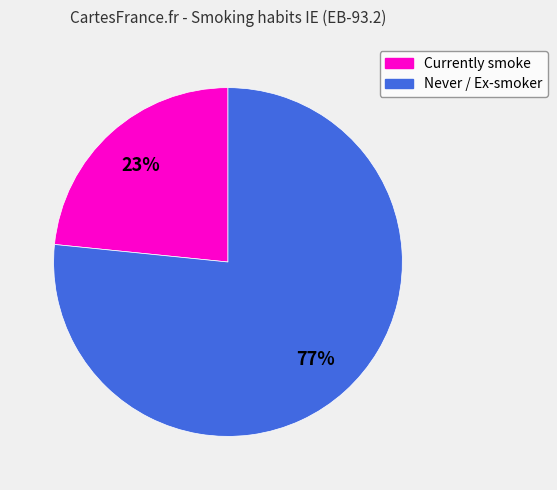

Does any single category account for the majority?

Yes